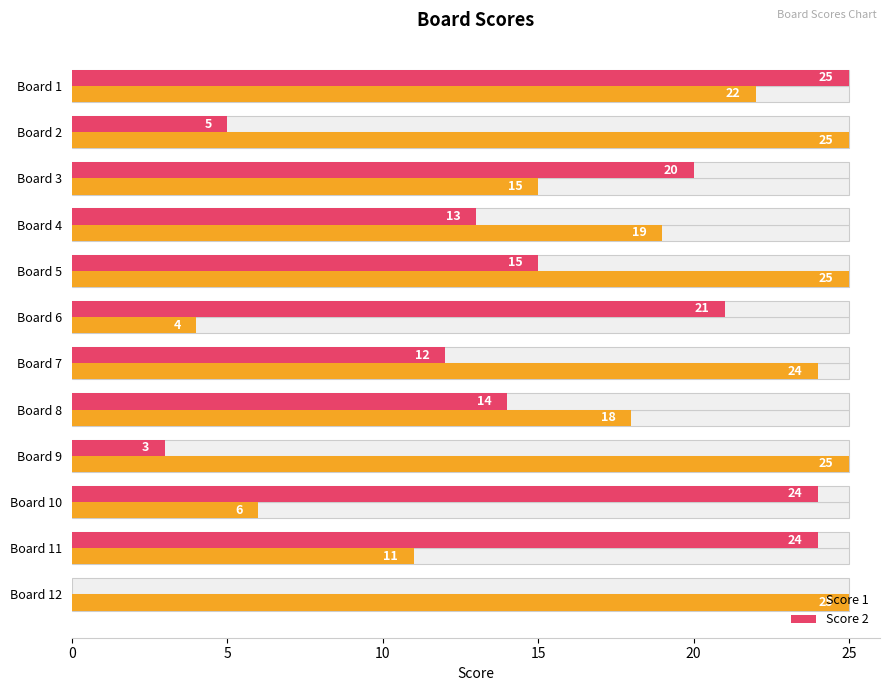

True or false: Score 2 has a value of 13 at Board 4.

True